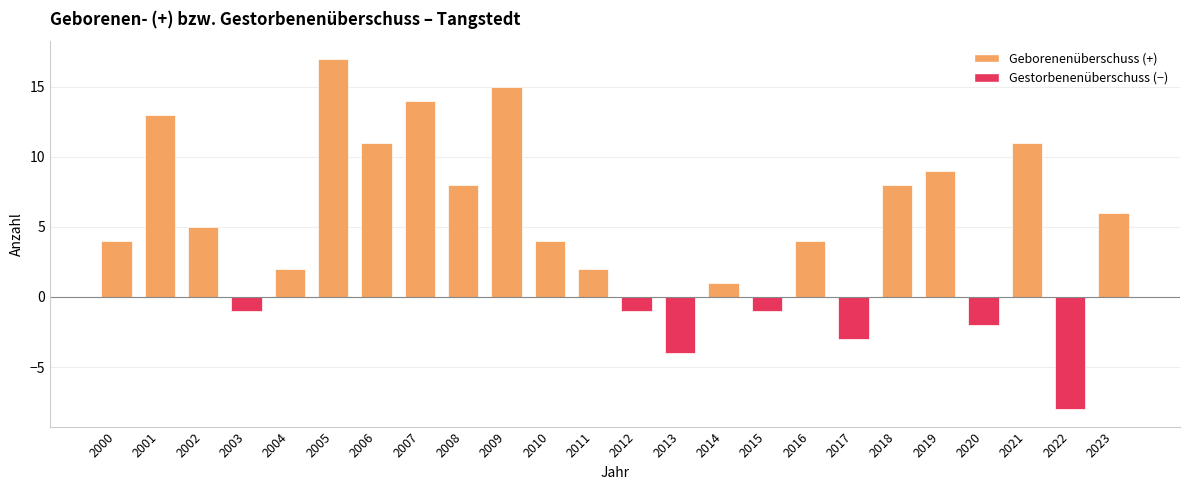

Which has a higher value, 2019 or 2023?

2019